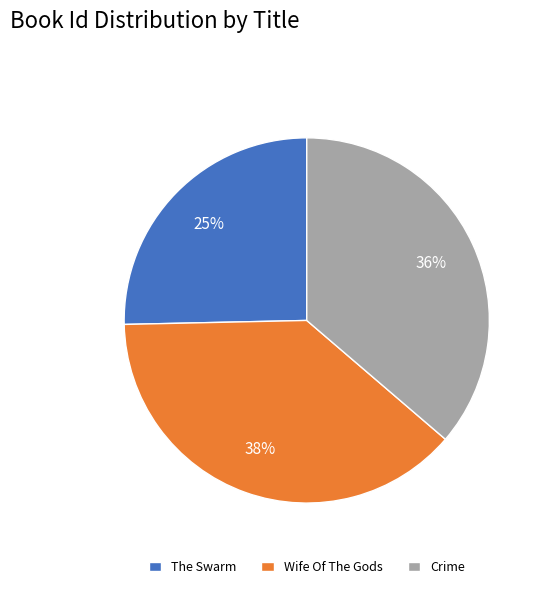

To the nearest percent, what is the difference between the The Swarm and Wife Of The Gods slice percentages?

13%